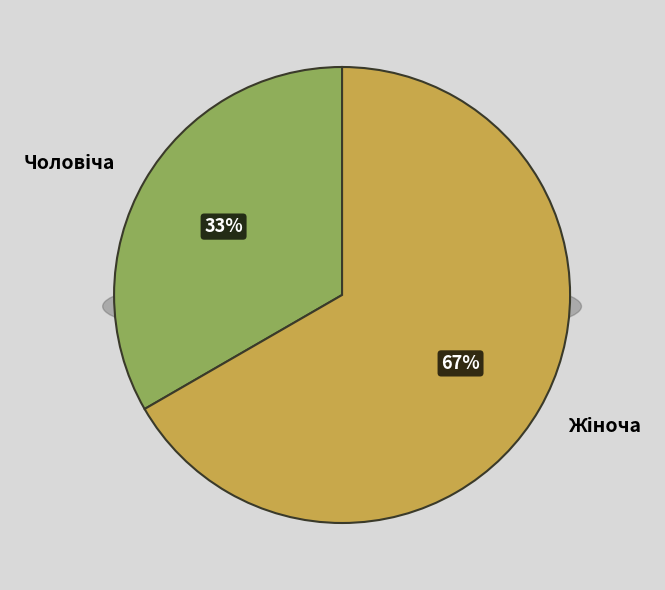

Count the number of slices in the pie.

2